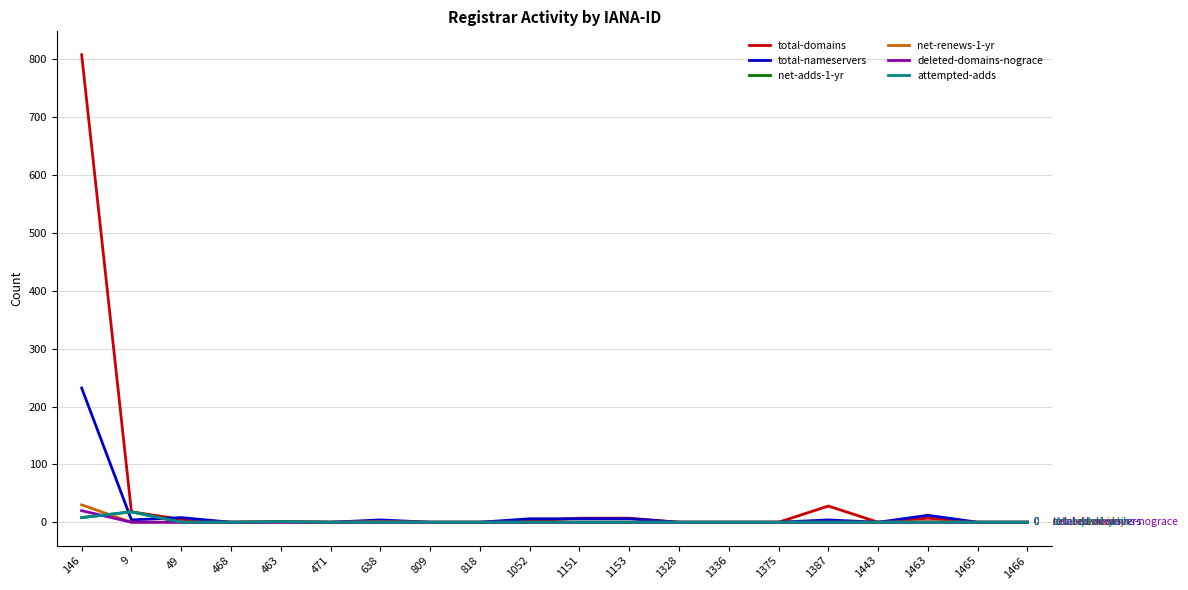

What position from the right is 1443?

4